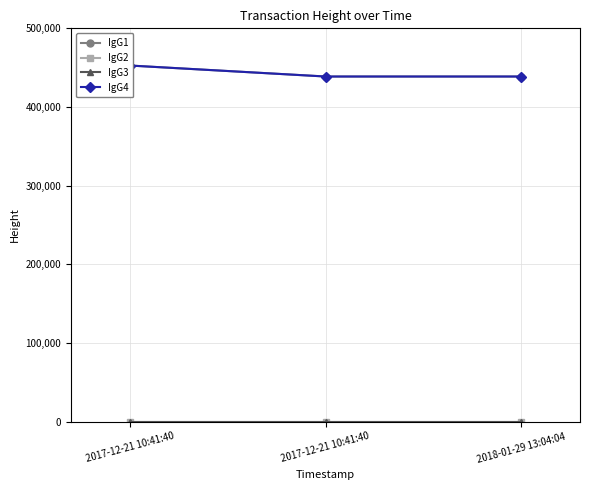

What is the sum of all IgG2 values?

3